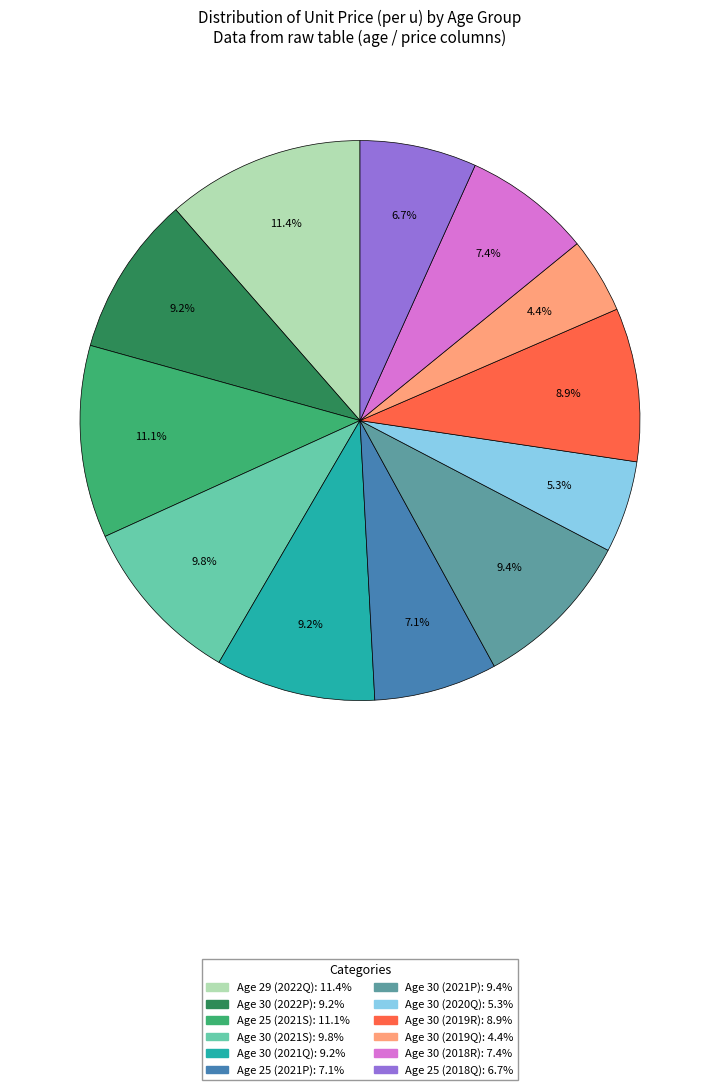

Is there any slice that represents more than half of the pie?

No